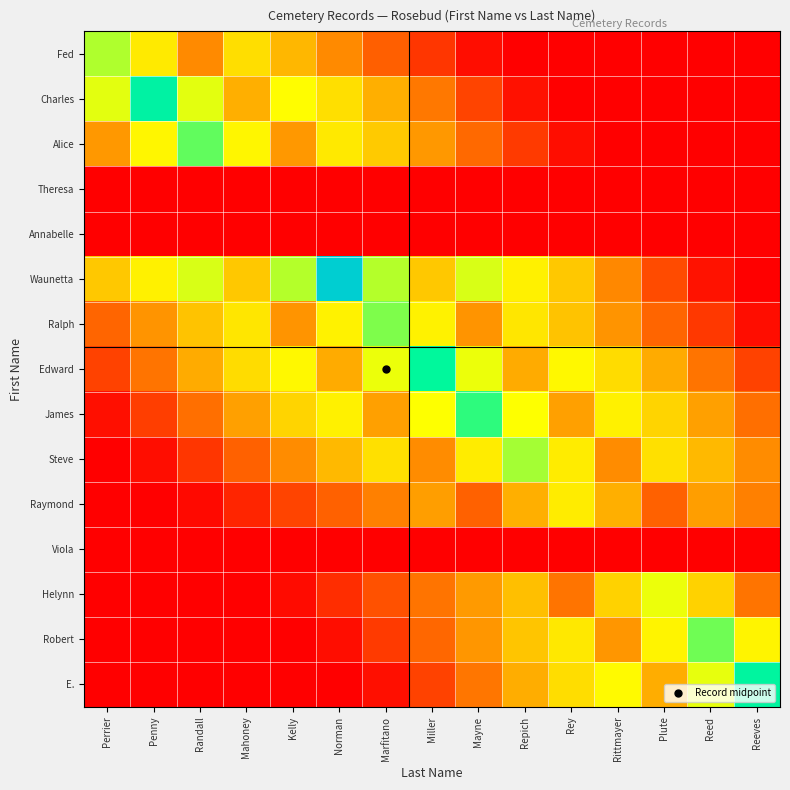

Which series has the largest total across all categories?

Waunetta